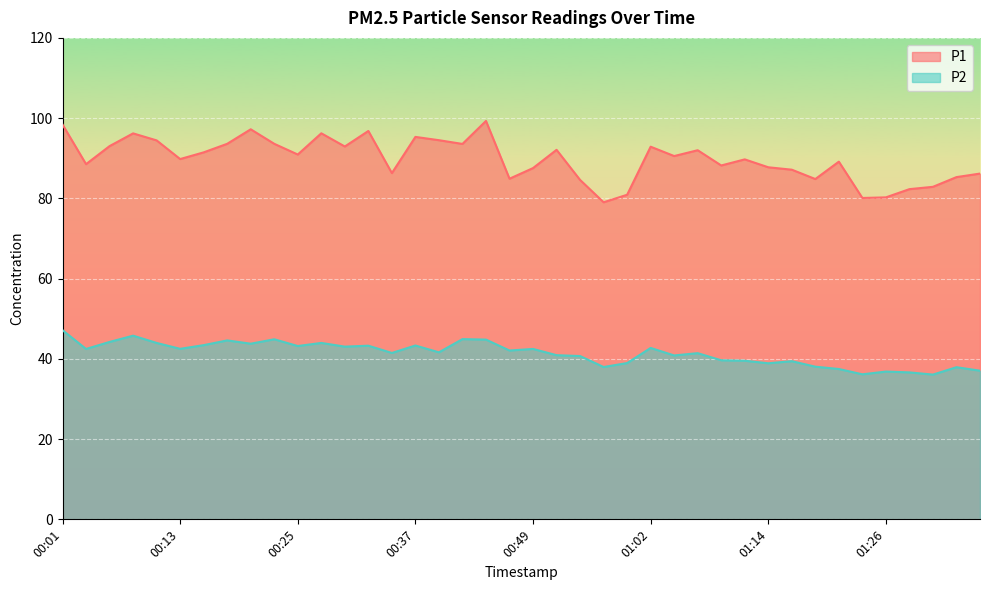

How many values in the P2 series are below 42?

20